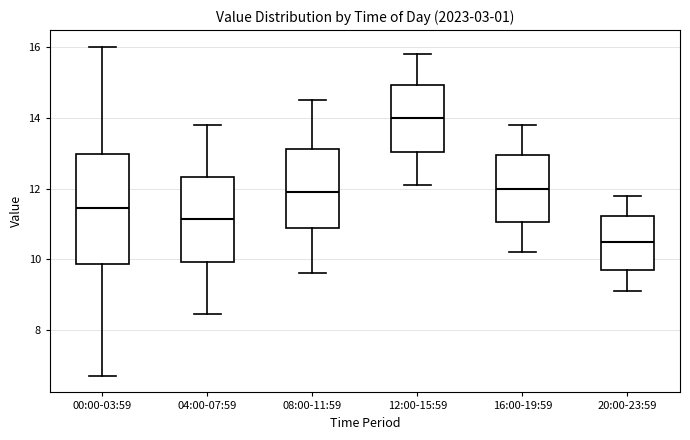

Which box has the highest median line?

12:00-15:59